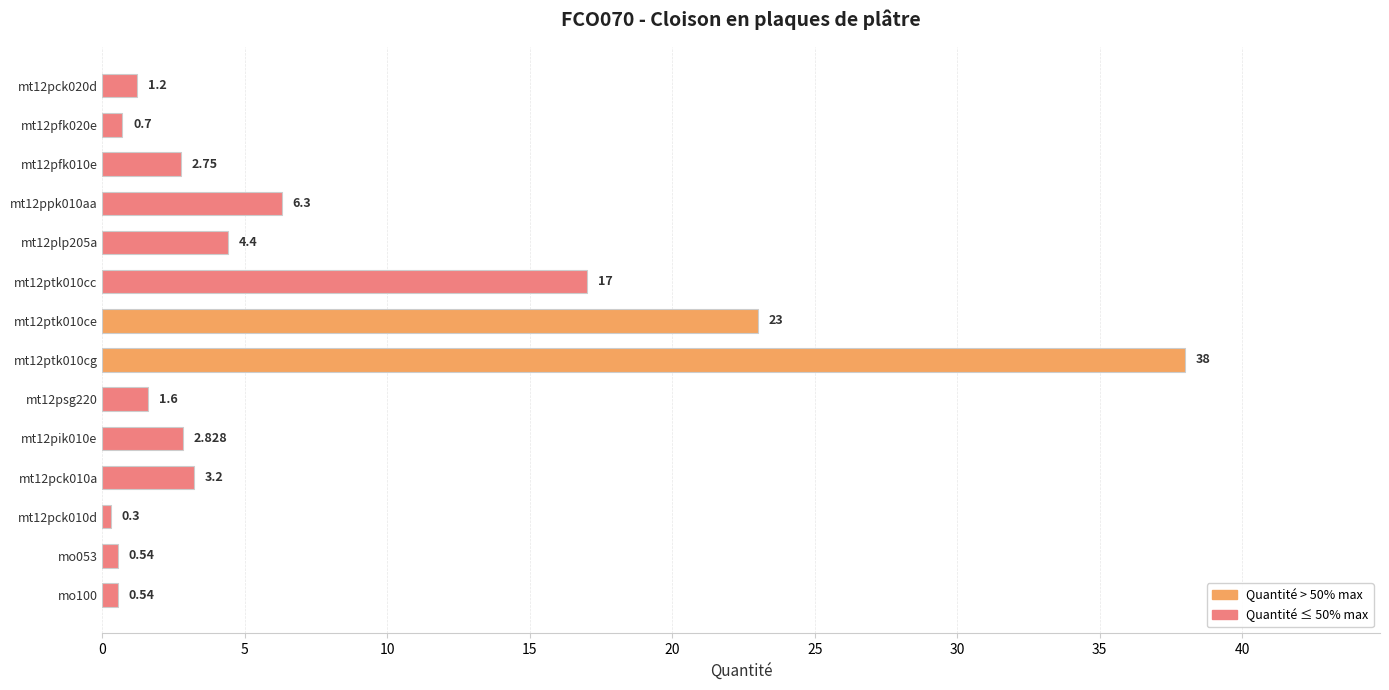

Does the chart contain any negative values?

No